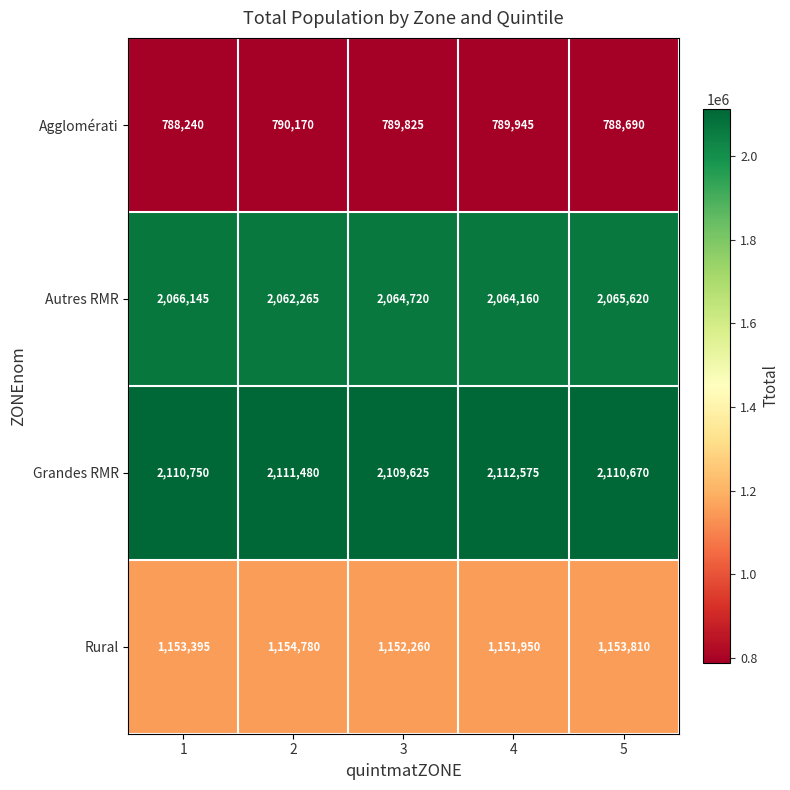

At 4, list the series in order from smallest to largest.

Agglomérati, Rural, Autres RMR, Grandes RMR